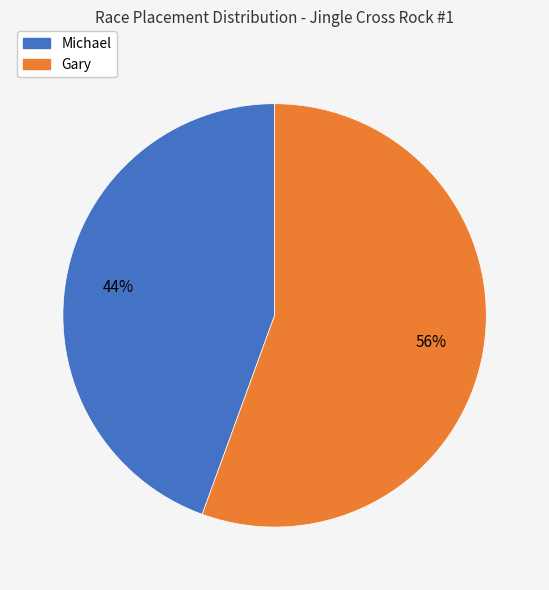

Does any single category account for the majority?

Yes